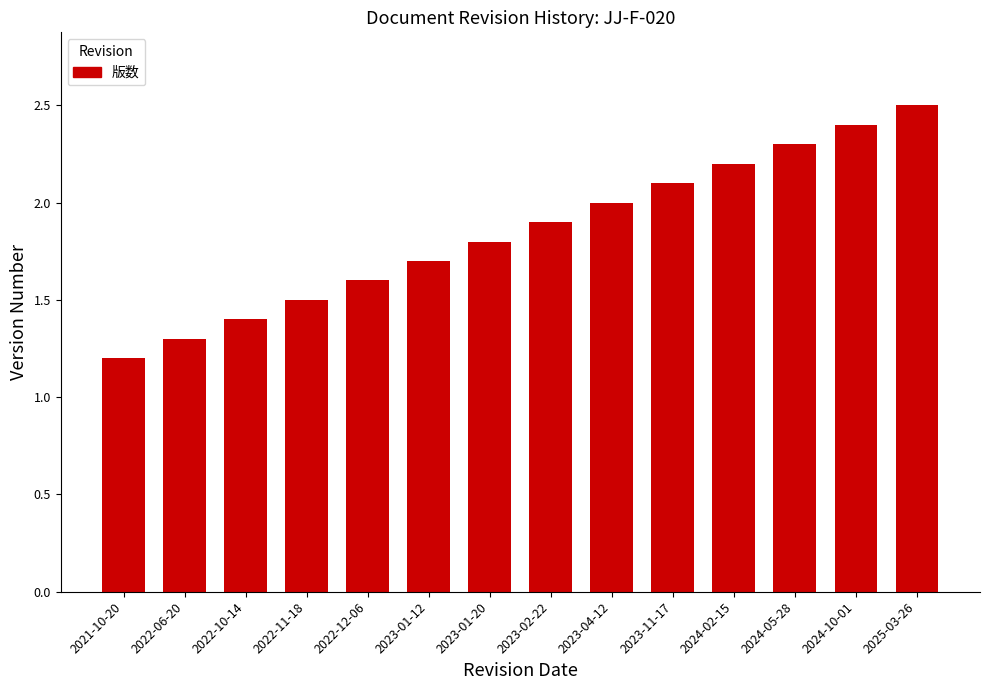

Reading left to right, list all the values displayed in this chart.

1.2	1.3	1.4	1.5	1.6	1.7	1.8	1.9	2.0	2.1	2.2	2.3	2.4	2.5